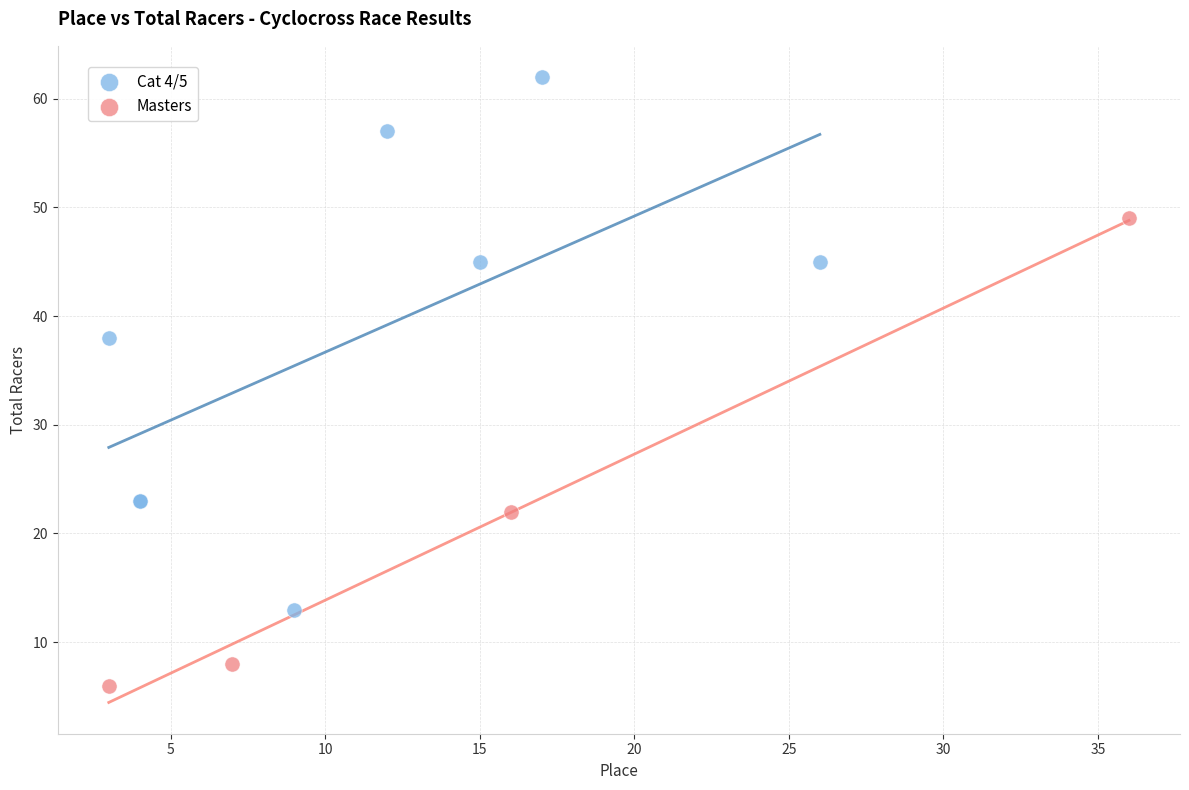

Which series reaches the maximum Y coordinate?

Cat 4/5